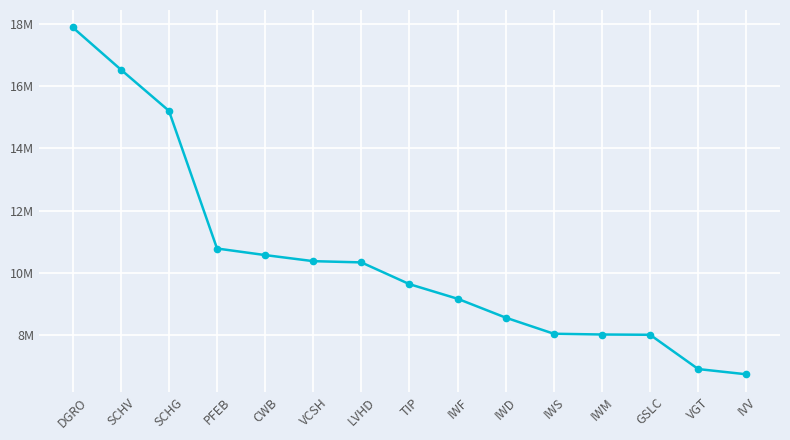

What is the value of the 7th point from the left?

10335000